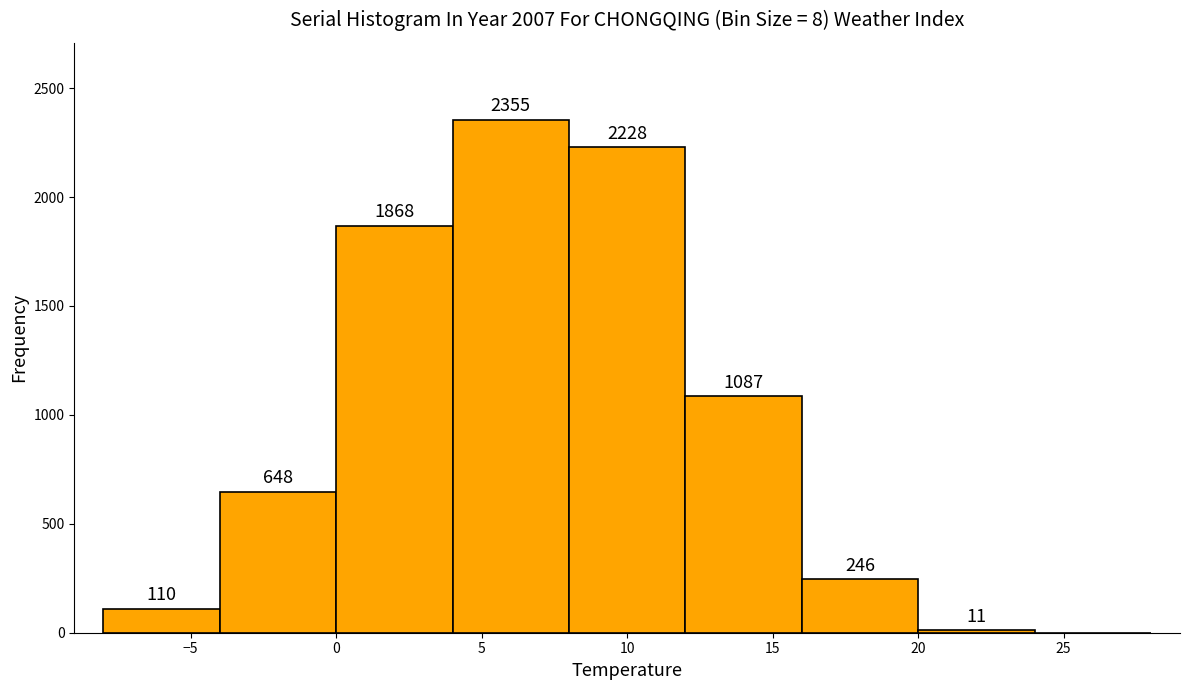

Which range on the x-axis has the tallest bar?

4 to 8